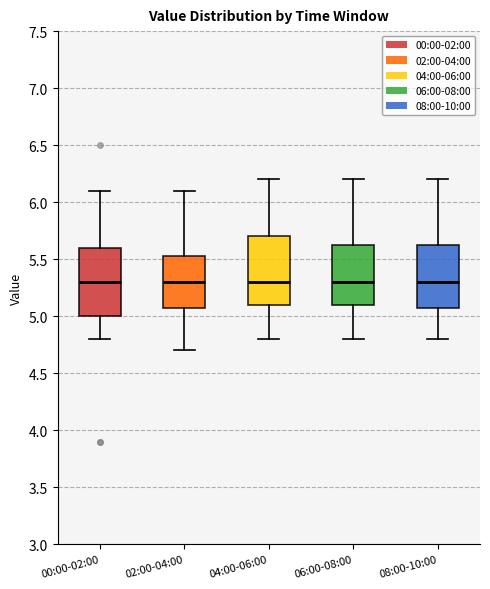

Where does the lower whisker of the box for 04:00-06:00 end on the y-axis? The values are not printed on the chart, so give them approximately, as read against the axis.

4.80